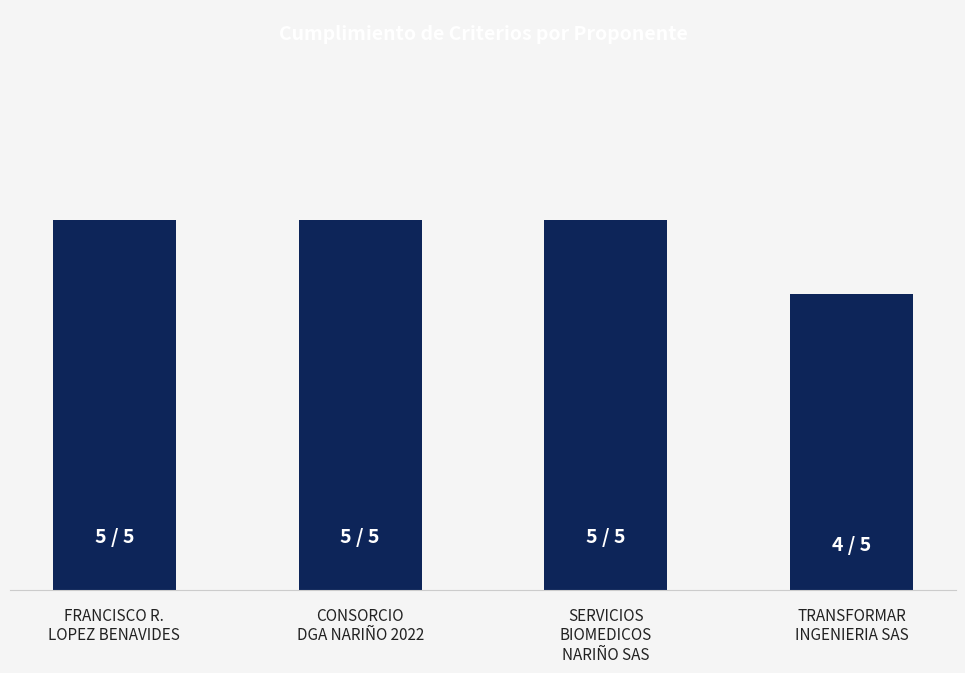

Which category has the lowest value across all series?

TRANSFORMAR
INGENIERIA SAS